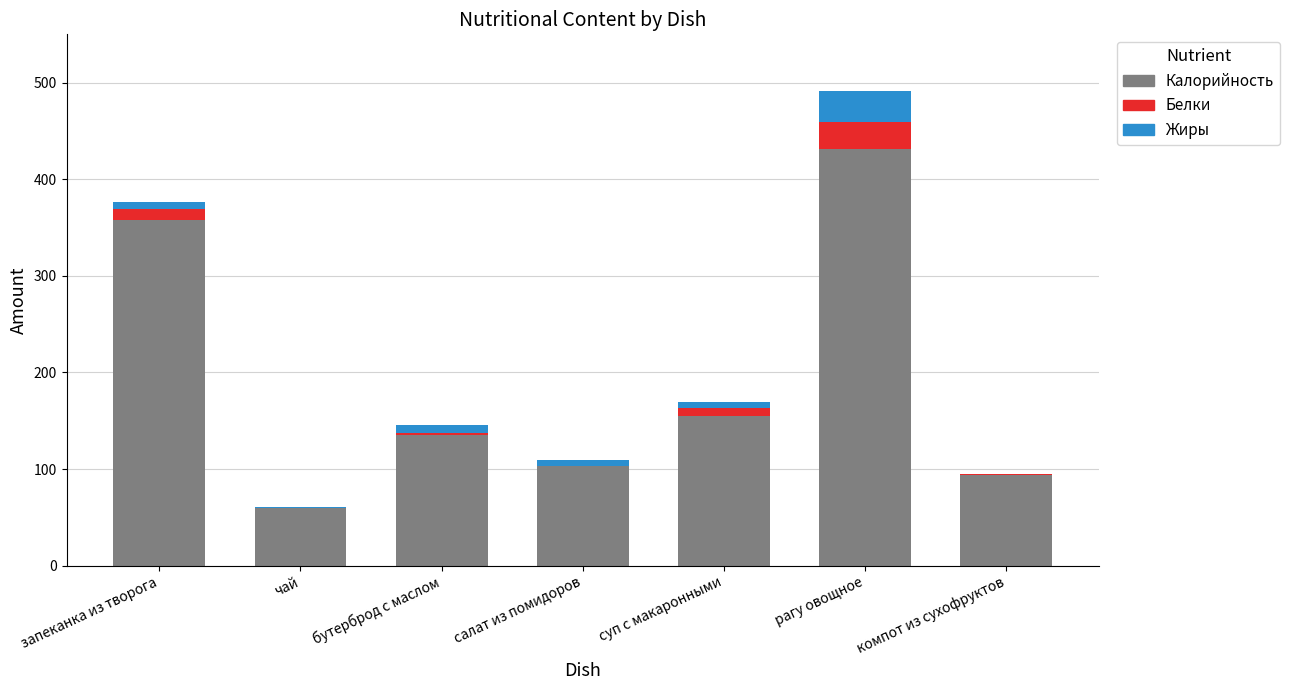

The Калорийность series shows 72.2 at суп с макаронными. True or false?

False